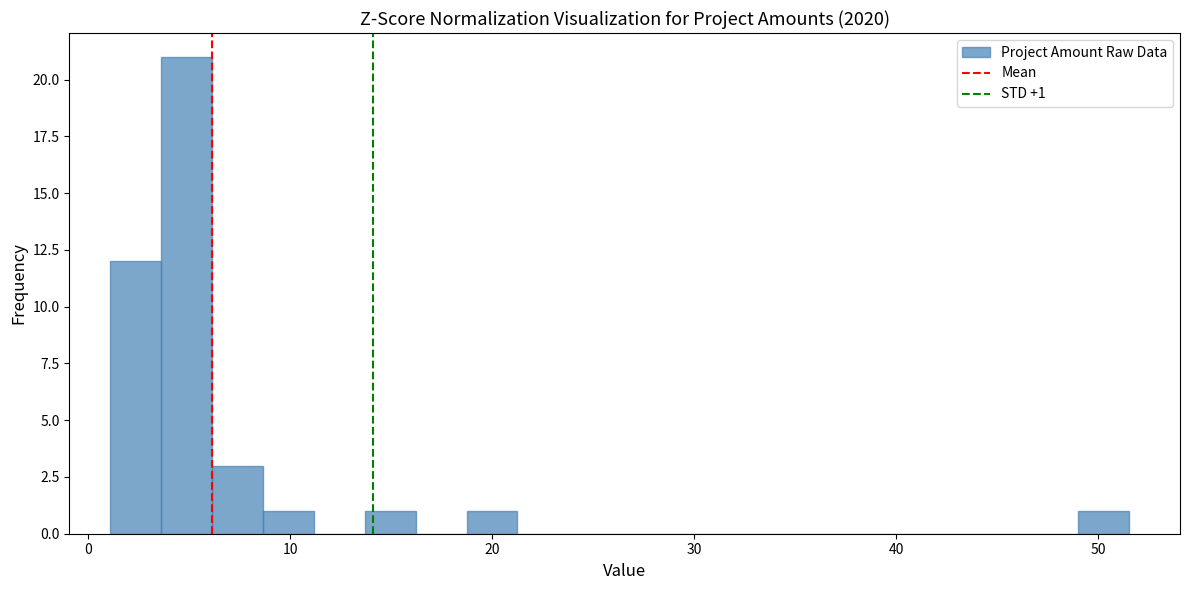

Around what value on the x-axis is the tallest bar? Give the approximate position of its centre, as read against the axis.

5